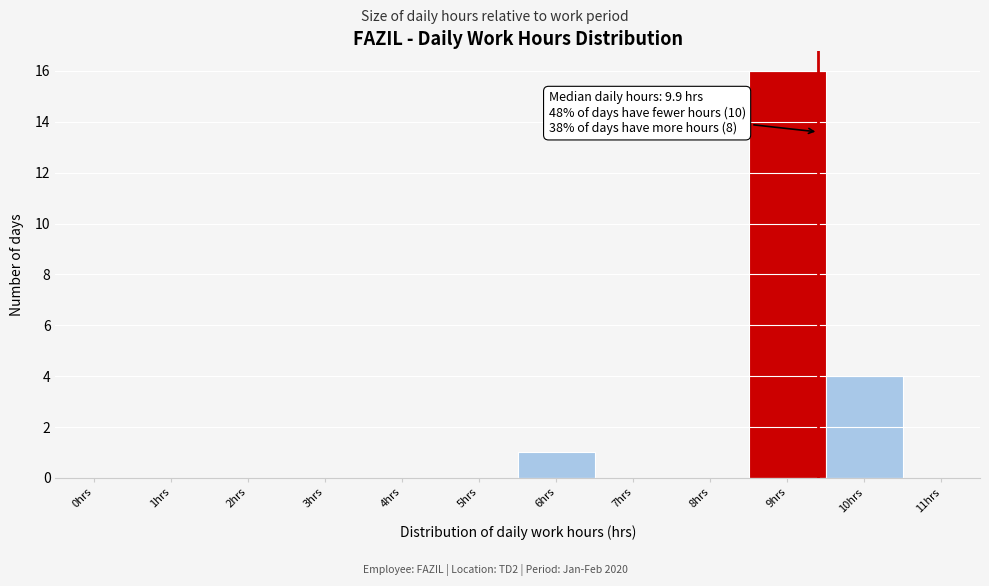

Reading left to right, transcribe all the data shown in this chart.

0hrs=0	1hrs=0	2hrs=0	3hrs=0	4hrs=0	5hrs=0	6hrs=1	7hrs=0	8hrs=0	9hrs=16	10hrs=4